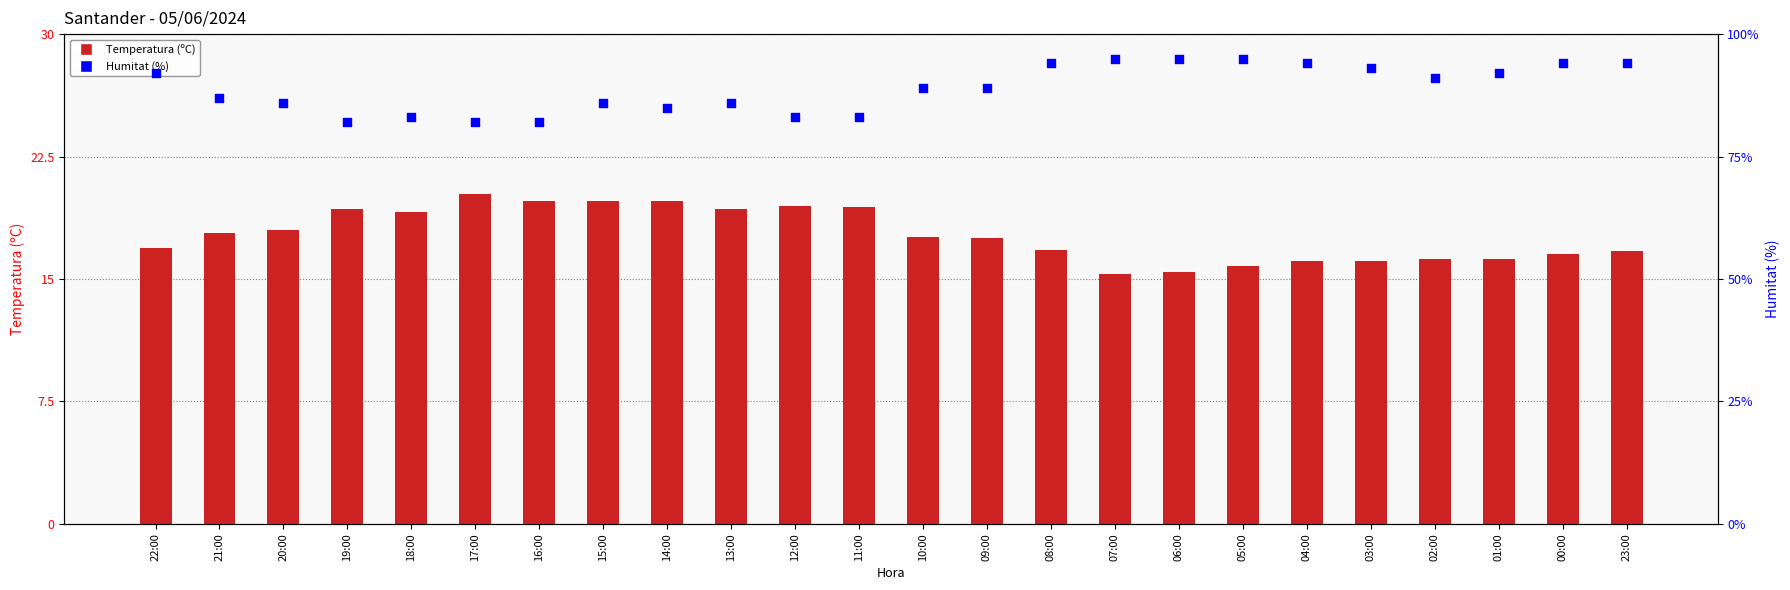

Is the value of Temperatura (ºC) at 11:00 greater than the value of Humitat (%) at 19:00?

No